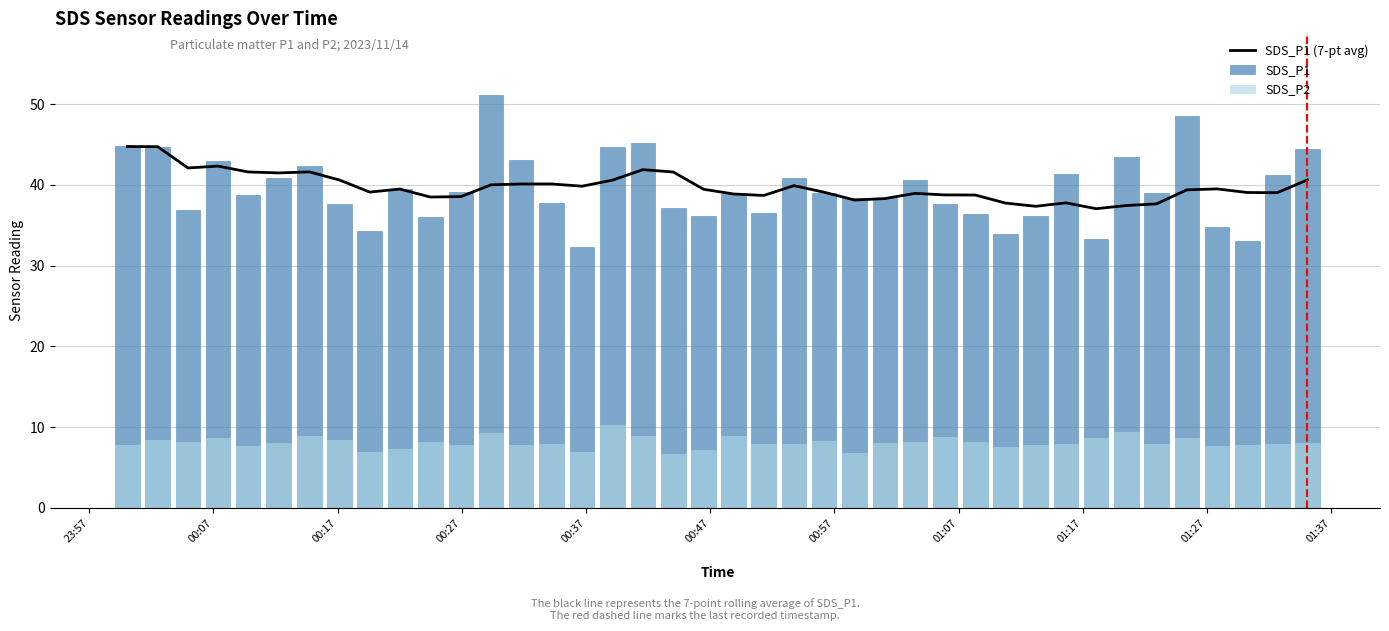

What is the minimum value for SDS_P1 (7-pt avg)?

37.0